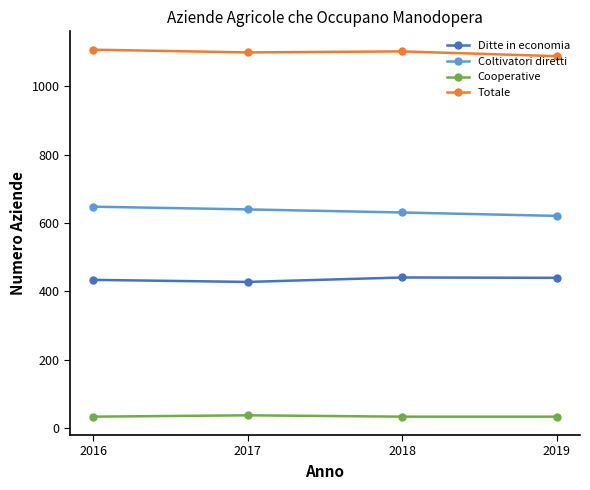

True or false: Cooperative and Ditte in economia intersect in this chart.

False